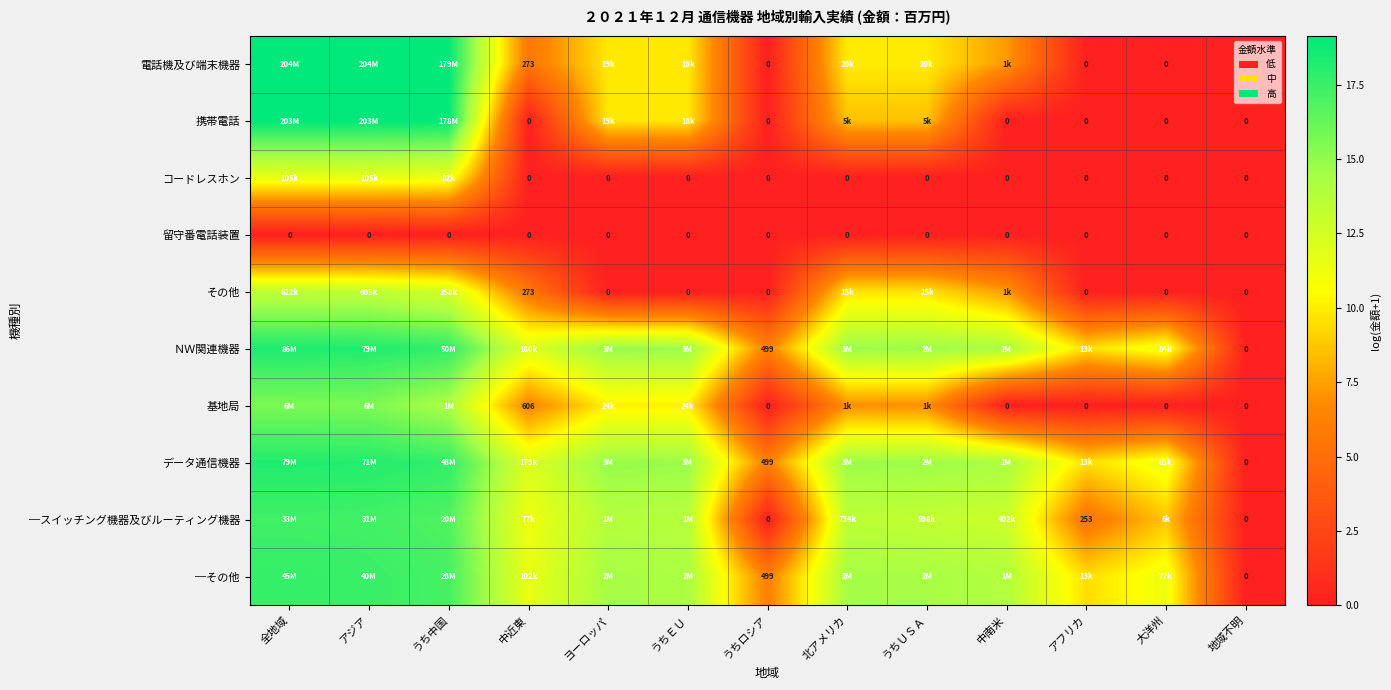

List the labels in order of ＮＷ関連機器 value, smallest first.

地域不明, うちロシア, アフリカ, 大洋州, 中近東, 中南米, うちＵＳＡ, うちＥＵ, 北アメリカ, ヨーロッパ, うち中国, アジア, 全地域